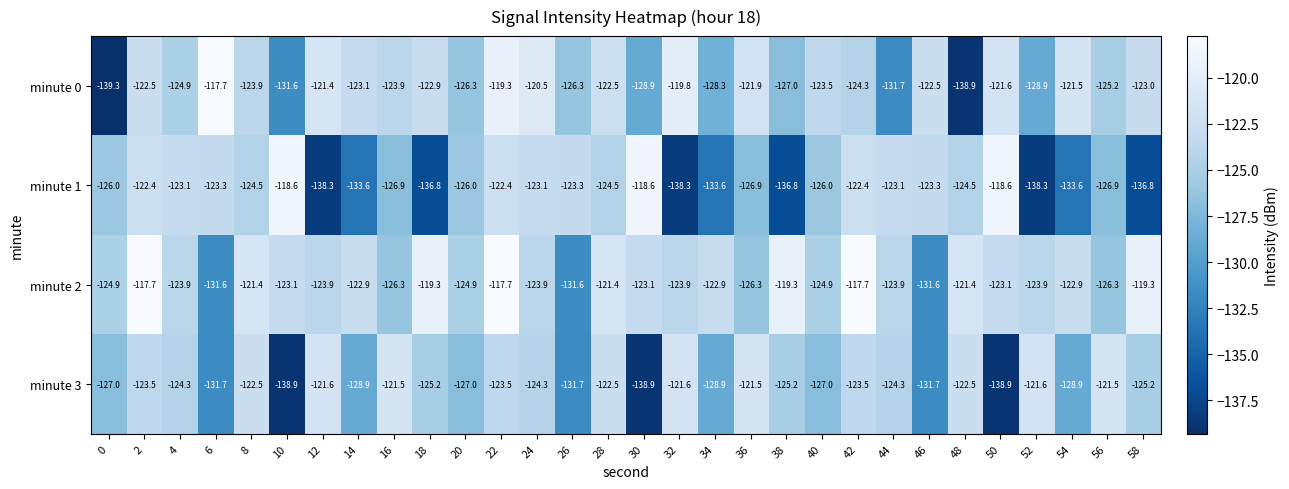

Is it true that minute 3 equals -202.7 at 32?

False